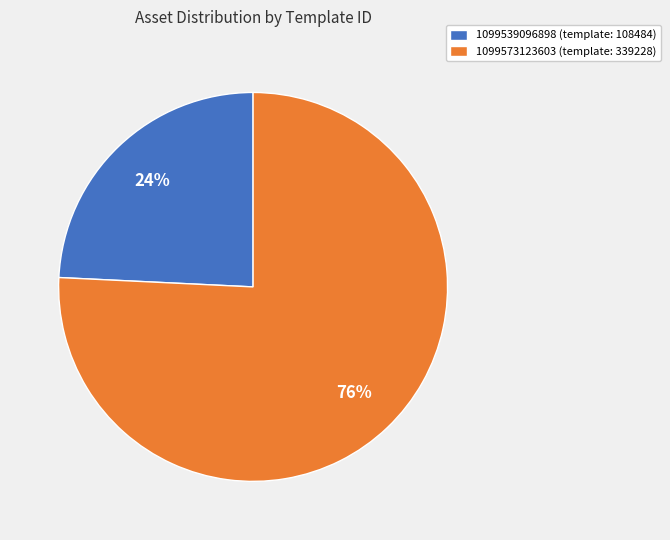

Which has a higher value, 1099573123603 (template: 339228) or 1099539096898 (template: 108484)?

1099573123603 (template: 339228)